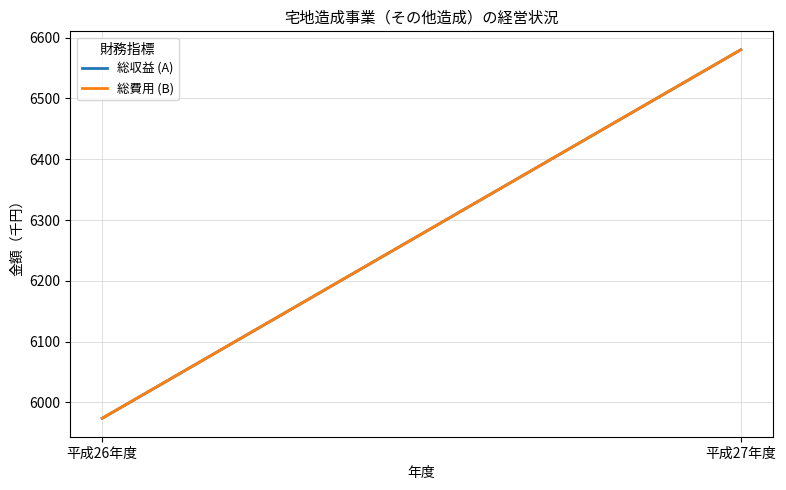

Reading left to right, extract all data points from this chart.

総収益 (A): 5974	6580
総費用 (B): 5974	6580